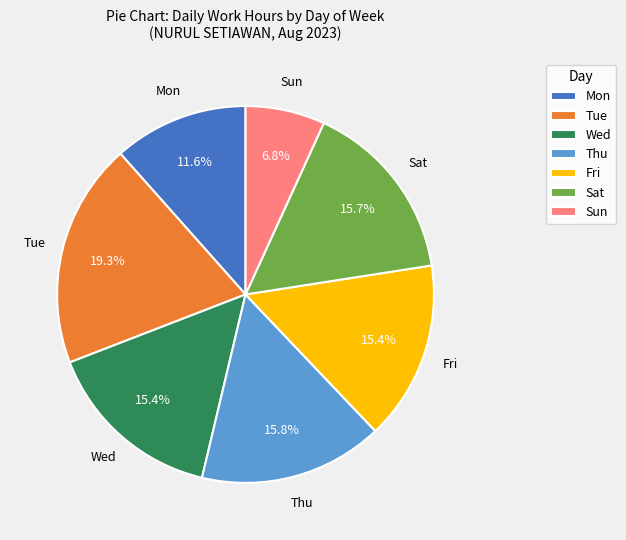

Count the number of slices in the pie.

7